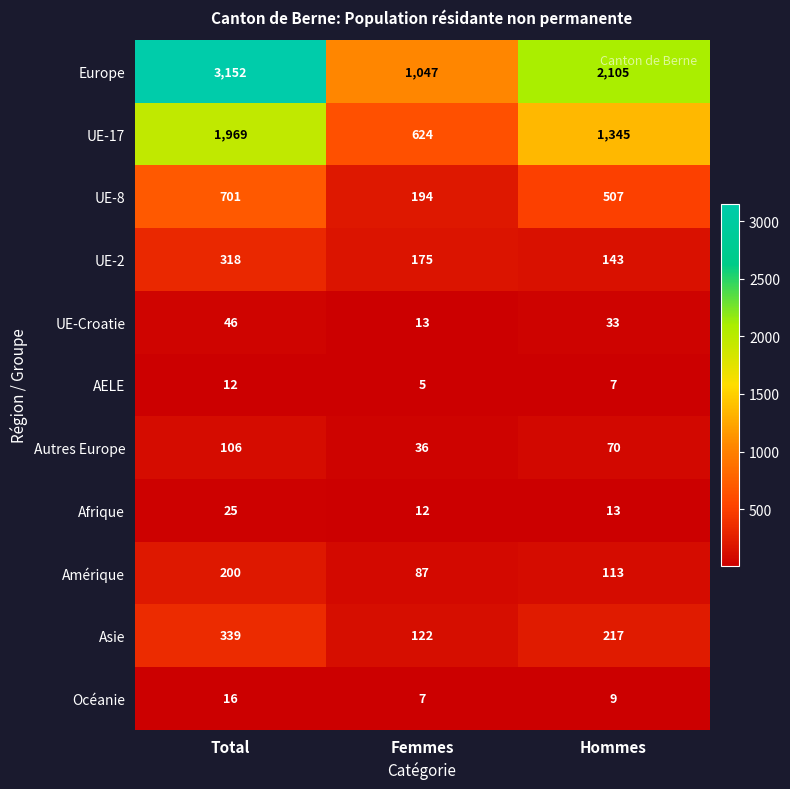

What is the difference between the second highest and minimum values in the Autres Europe series?

34